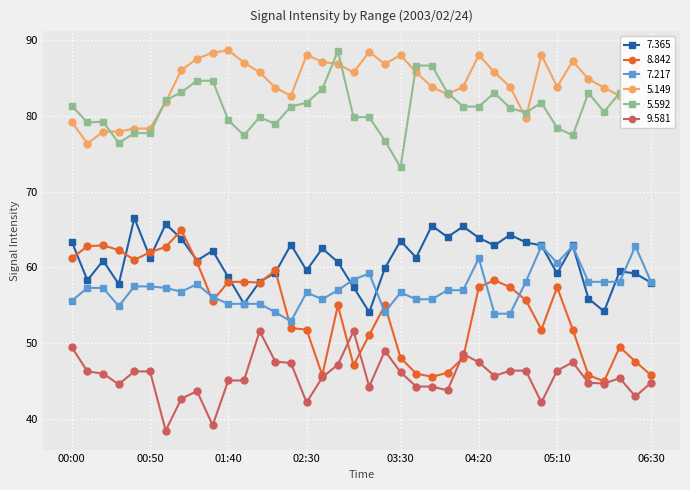

At how many categories does at least one series exceed 69?

38